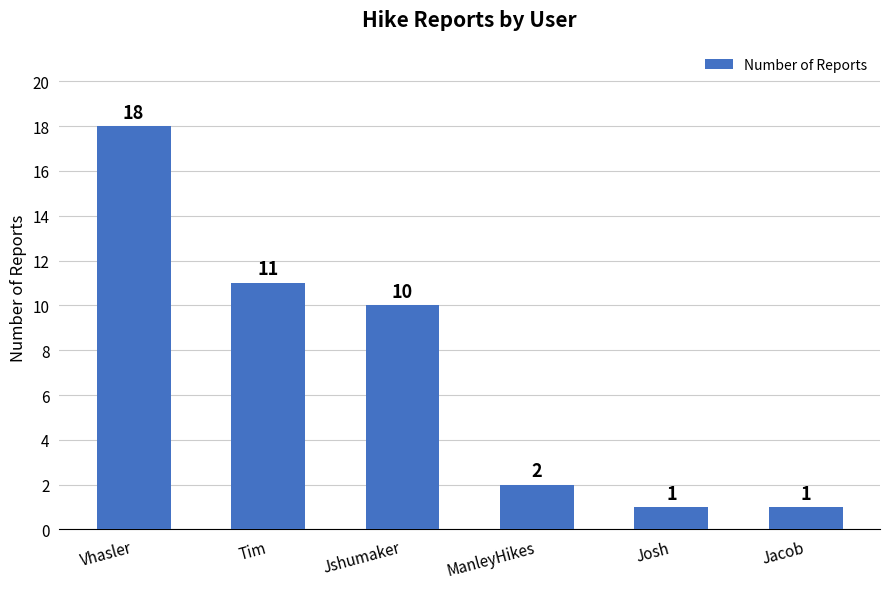

Reading left to right, what are all the values shown in this chart?

Vhasler=18	Tim=11	Jshumaker=10	ManleyHikes=2	Josh=1	Jacob=1